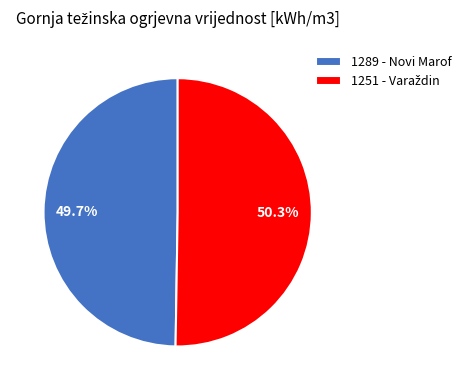

Which category has the smallest portion of the pie?

1289 - Novi Marof